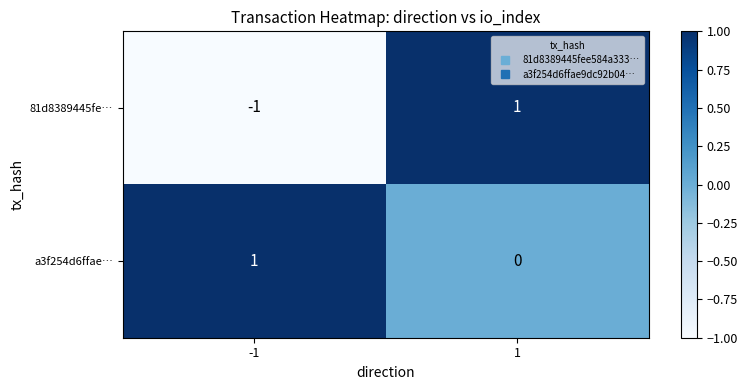

Which series changed the most between -1 and 1?

81d8389445fe…